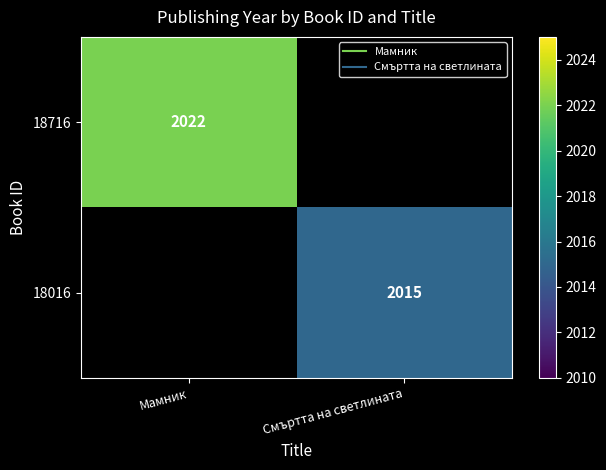

What is the approximate value of 18016 at Смъртта на светлината?

2015.0